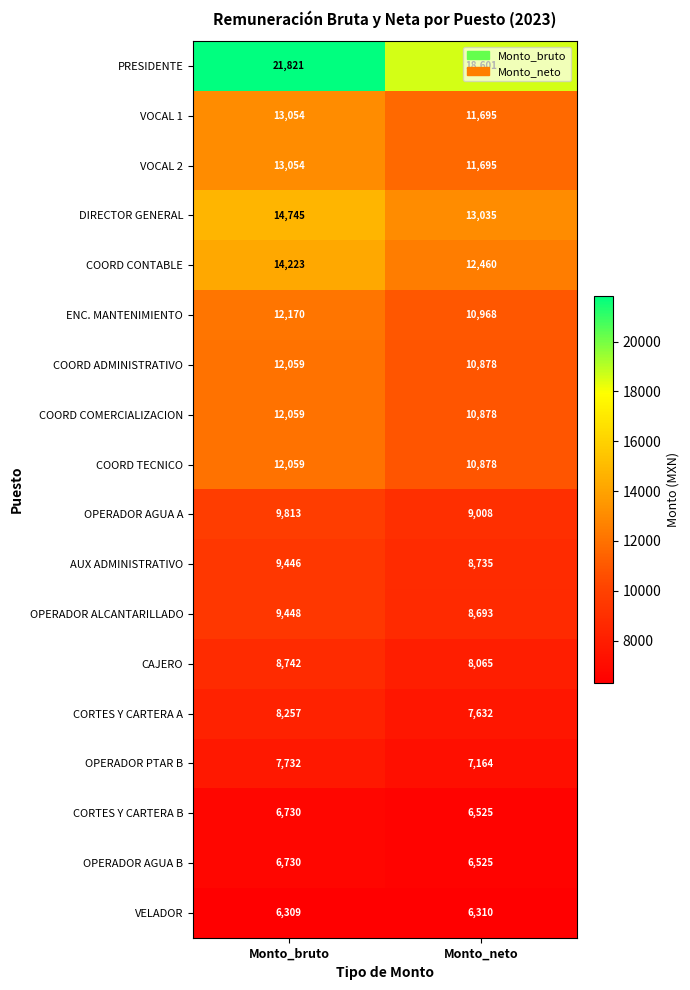

At which category is the sum across all series the highest?

Monto_bruto